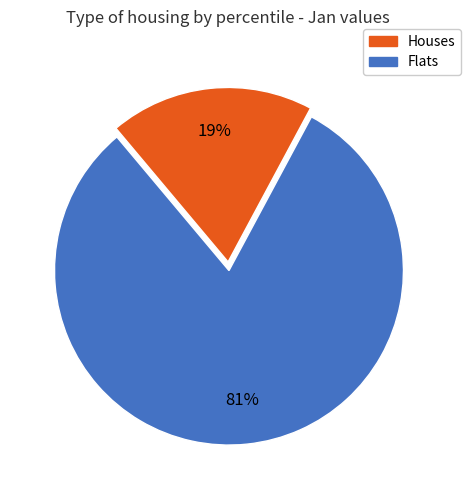

The Houses slice represents 19% of the pie. True or false?

True